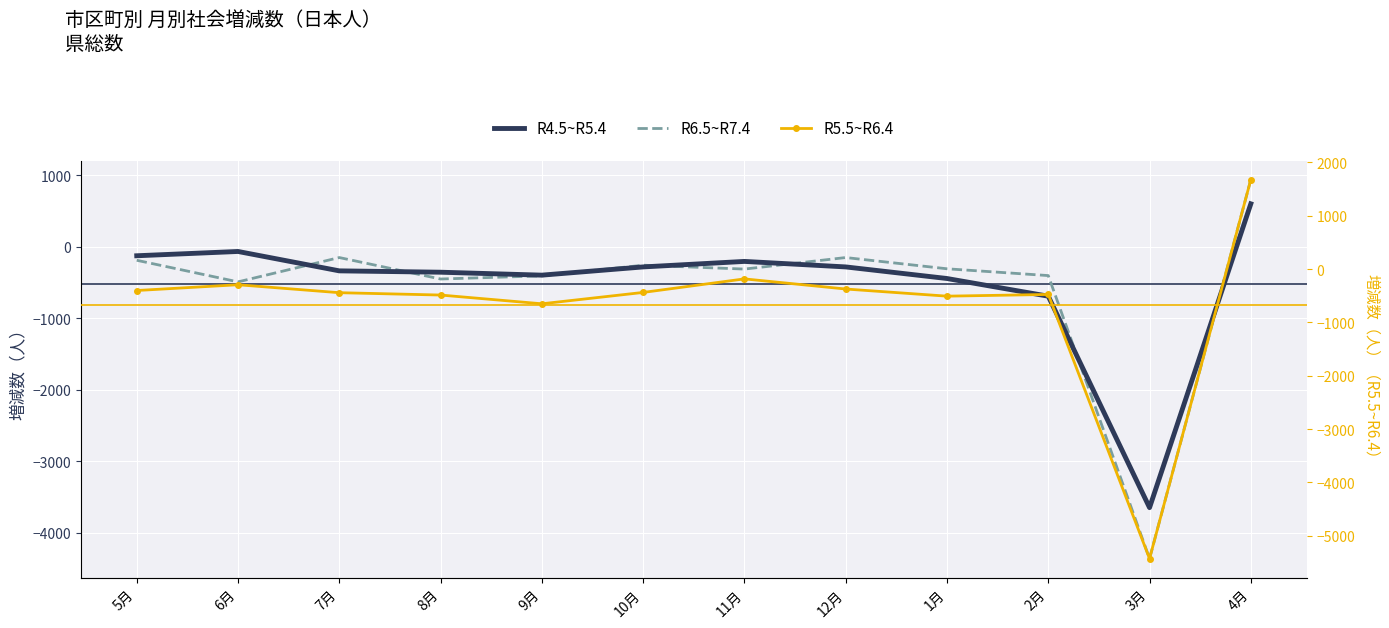

At which label is R5.5~R6.4 closest to -1876?

9月